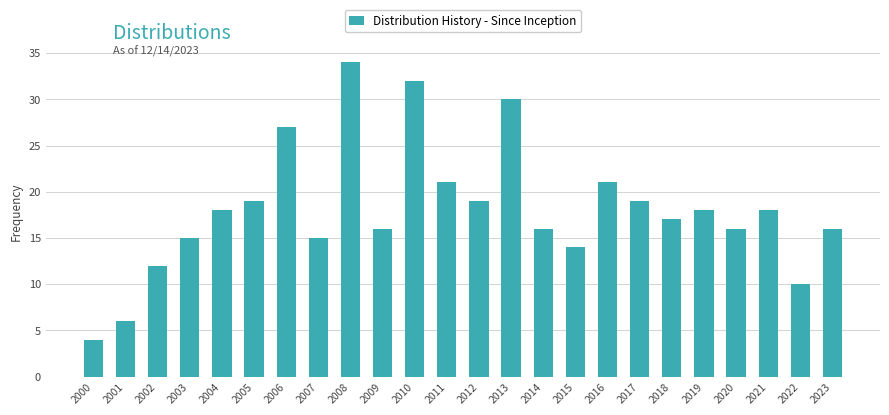

Reading right to left, transcribe all the data shown in this chart.

16	10	18	16	18	17	19	21	14	16	30	19	21	32	16	34	15	27	19	18	15	12	6	4